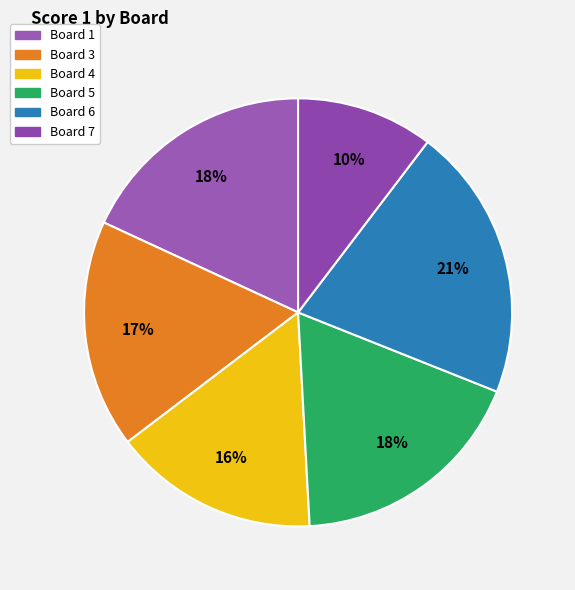

How many segments does this pie chart have?

6